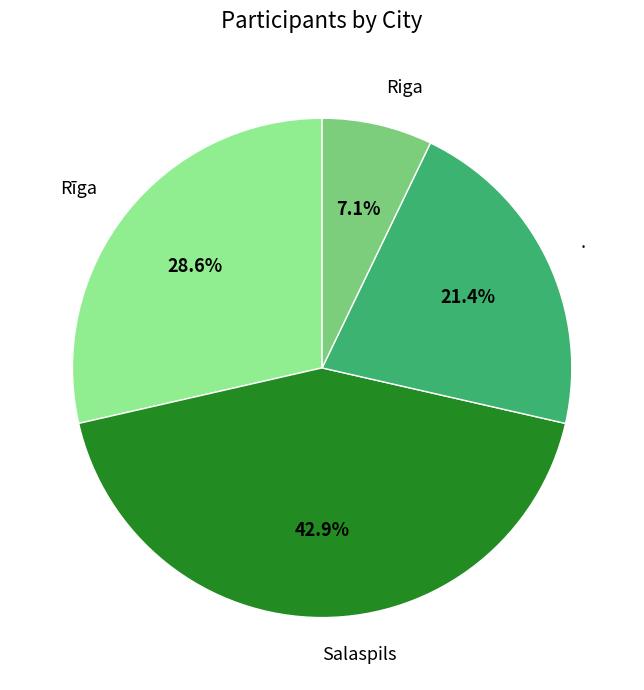

Between Salaspils and Riga, which is larger?

Salaspils